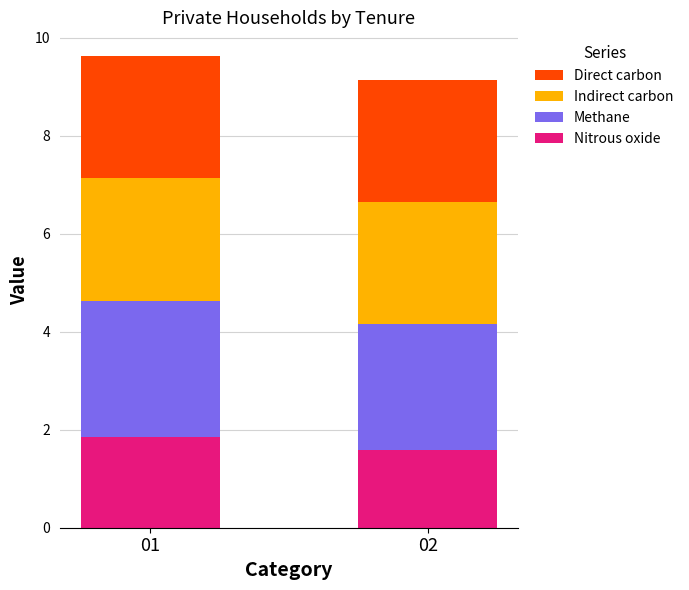

True or false: Nitrous oxide has a value of 1.0 at 02.

False